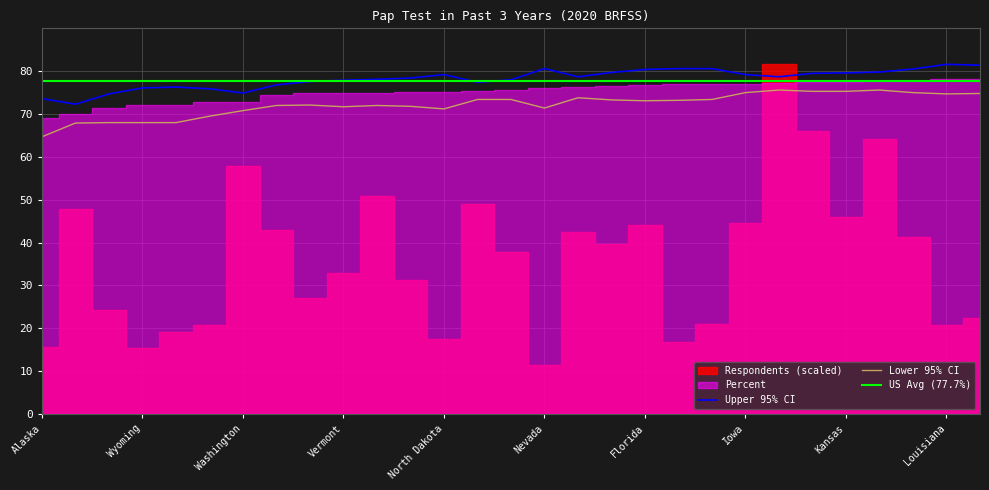

Which series has the largest total across all categories?

Upper 95% CI